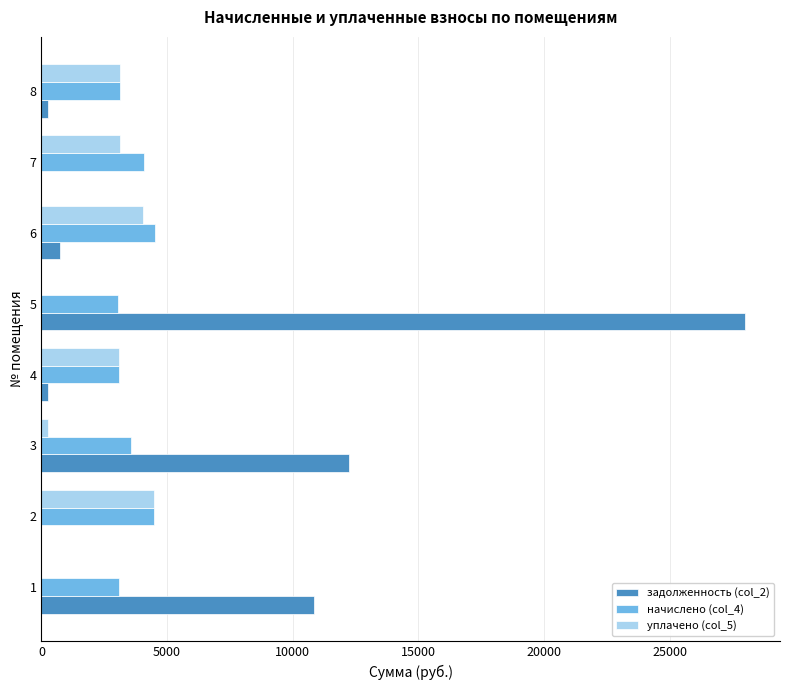

What is the average value of the задолженность (col_2) series?

6538.0